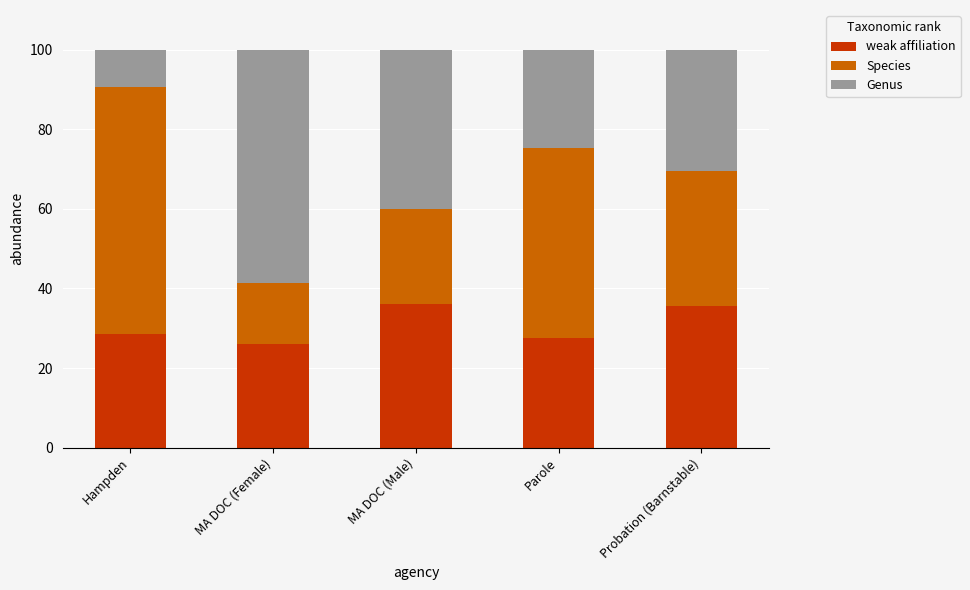

What is the total value across all series at MA DOC (Female)?

100.0